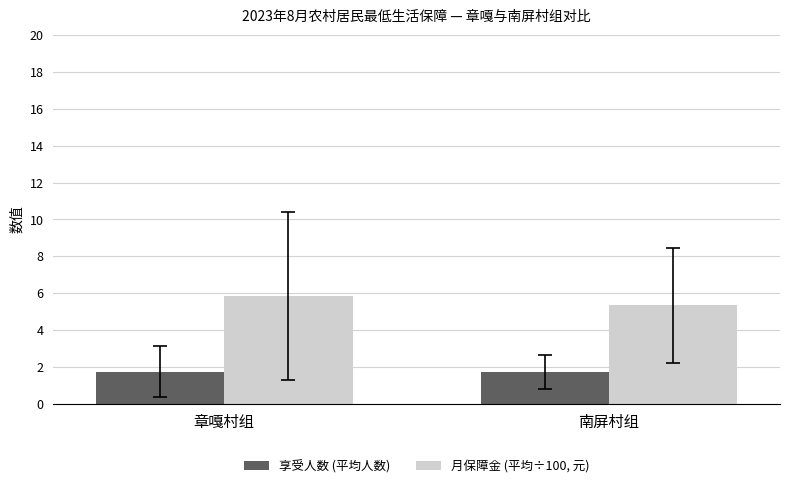

What is the difference between the highest and lowest values at 南屏村组?

3.6